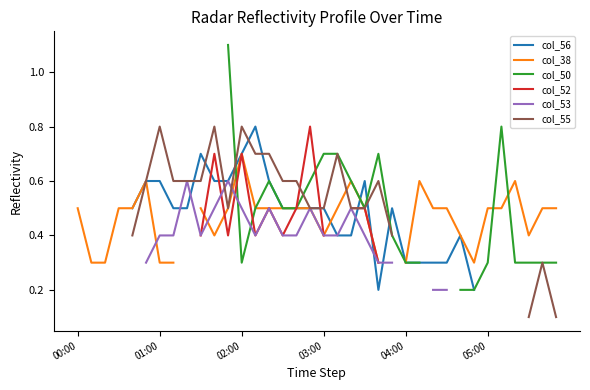

How many intersections are there between col_55 and col_52?

2